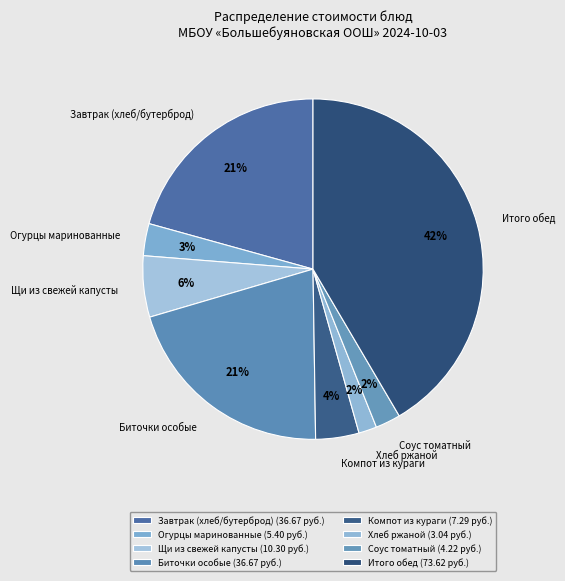

Is there any slice that represents more than half of the pie?

No